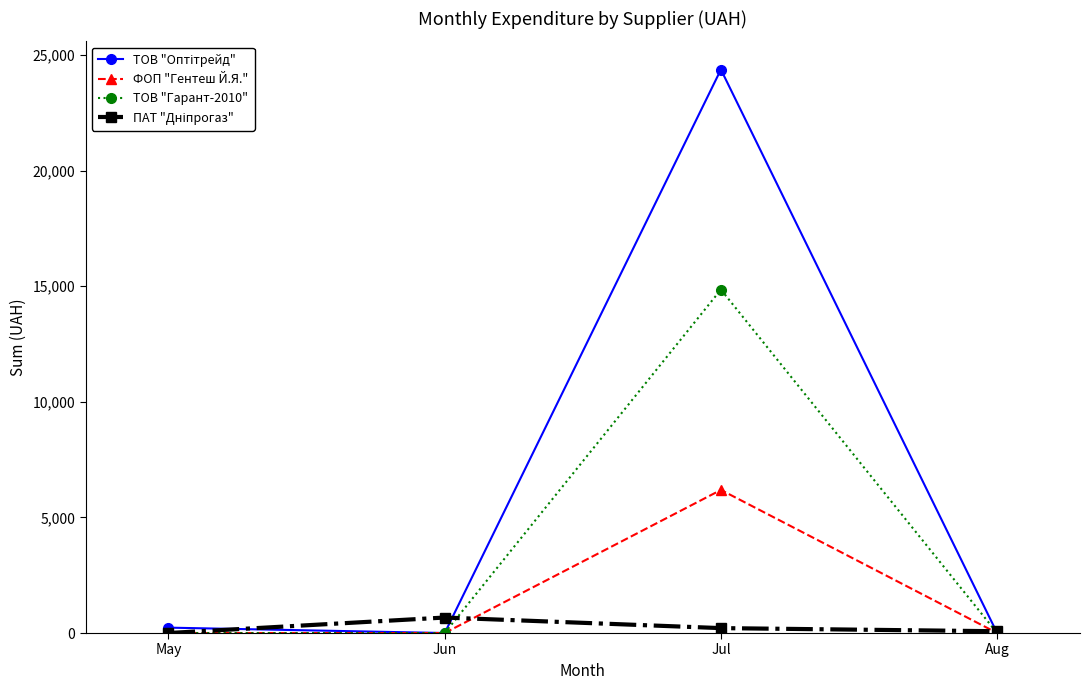

At which category is the sum across all series the highest?

Jul